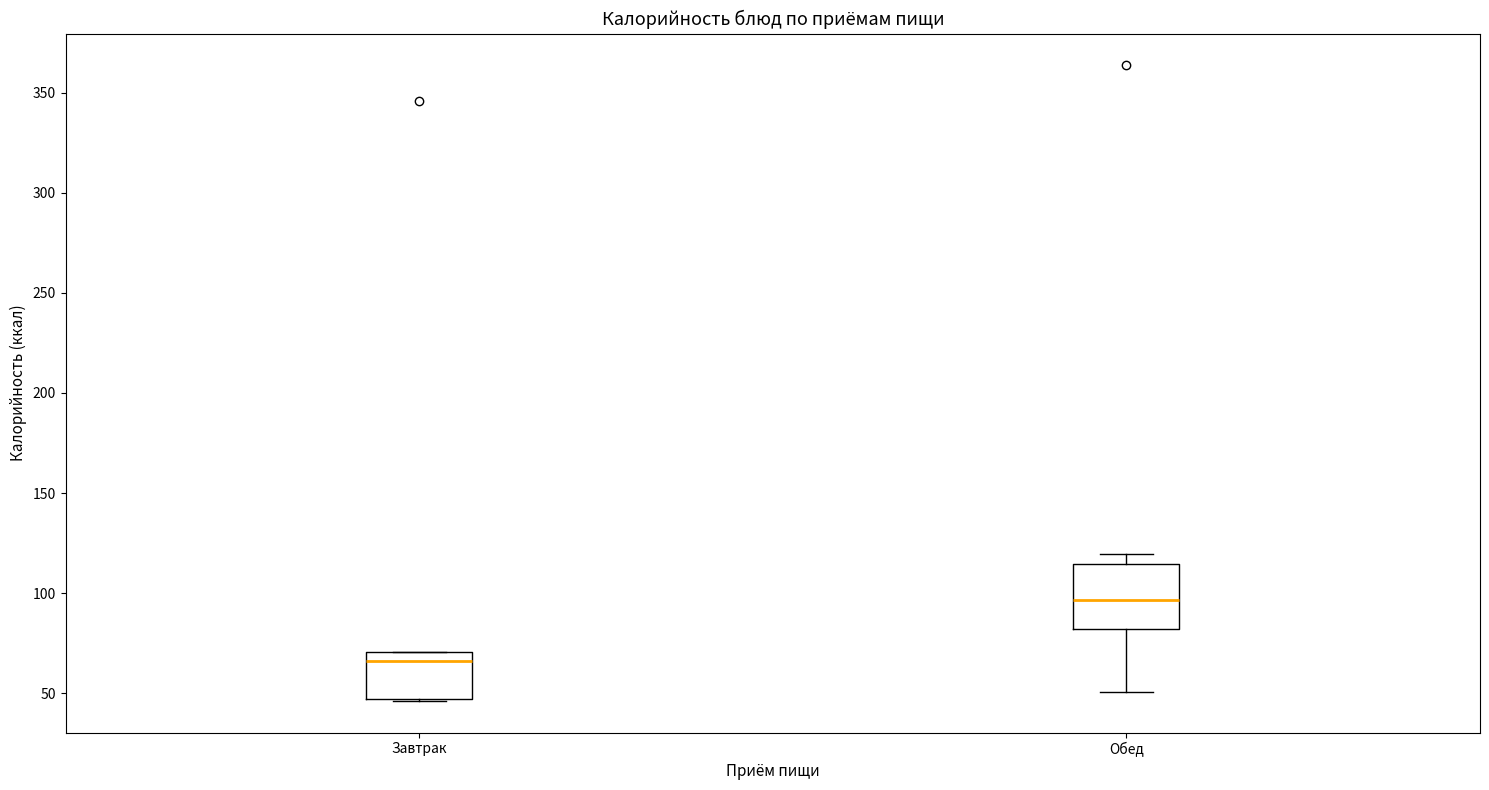

Comparing the boxes themselves (not the whiskers), which one is the tallest?

Обед